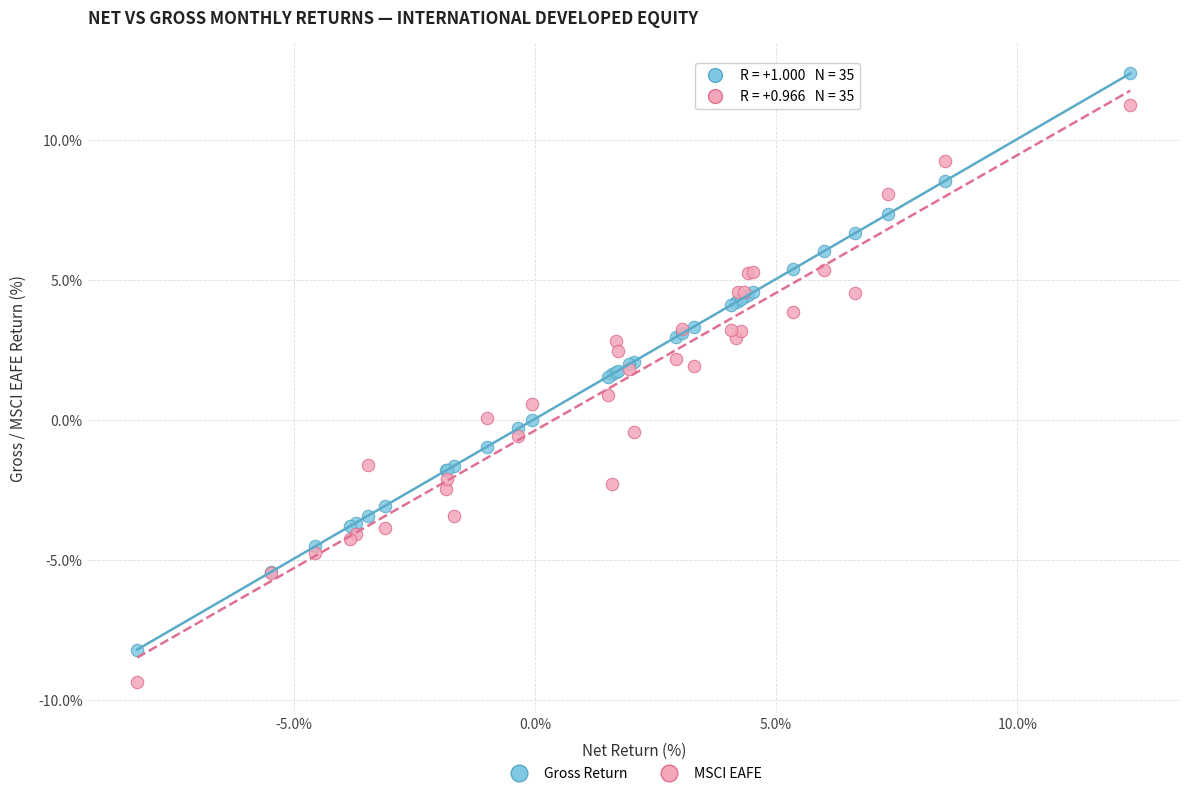

Which series has the largest Y range (max minus min)?

MSCI EAFE